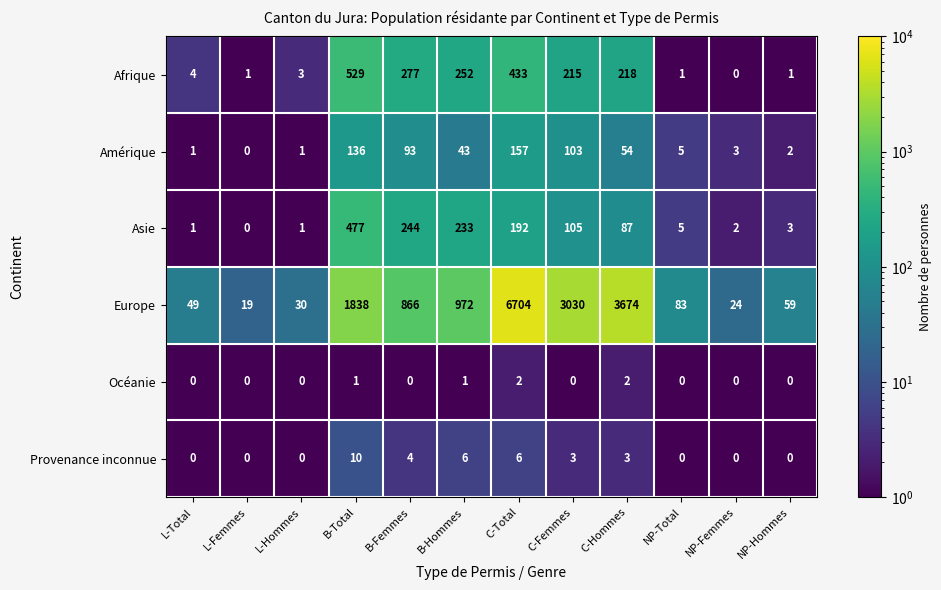

Rank the series by their maximum value, from highest to lowest.

Europe, Afrique, Asie, Amérique, Provenance inconnue, Océanie